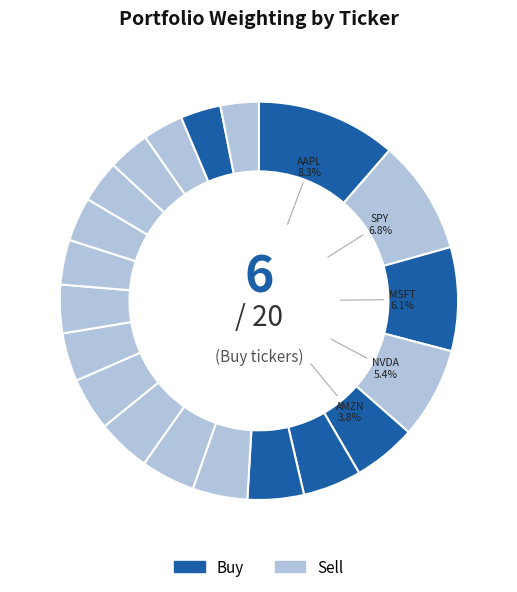

What is the largest slice in the pie chart?

AAPL